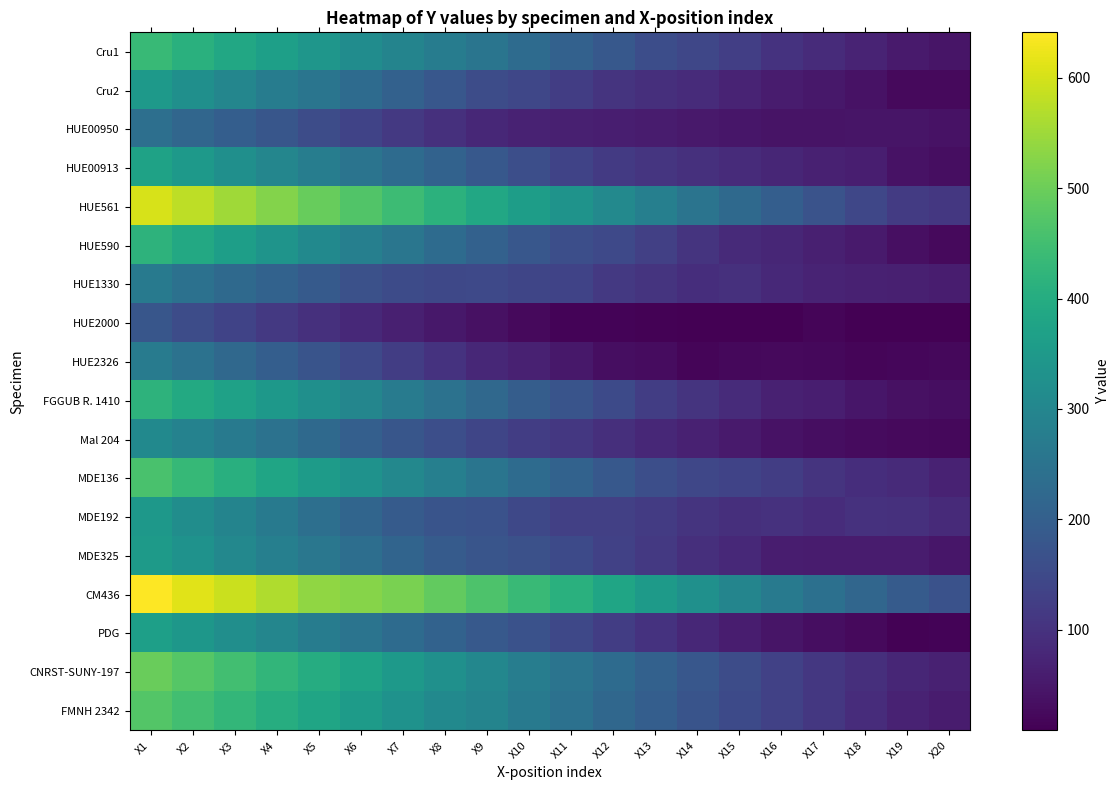

What is the spread (max minus min) of values at X9?

427